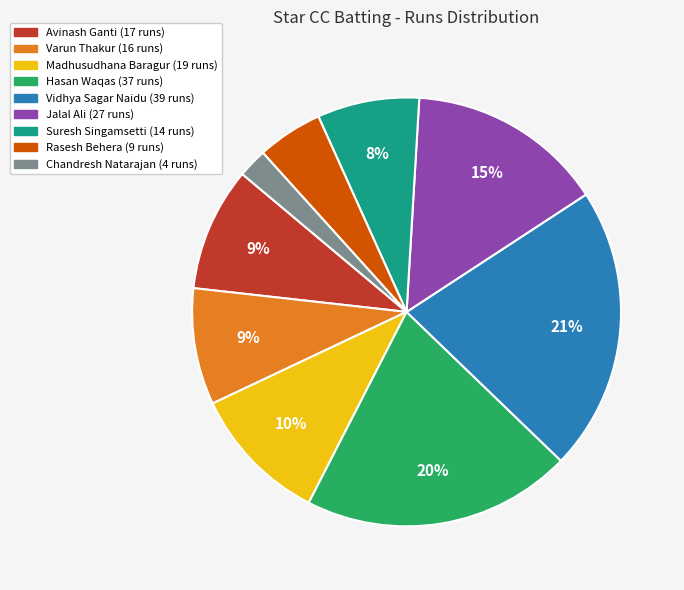

Does any single category account for the majority?

No